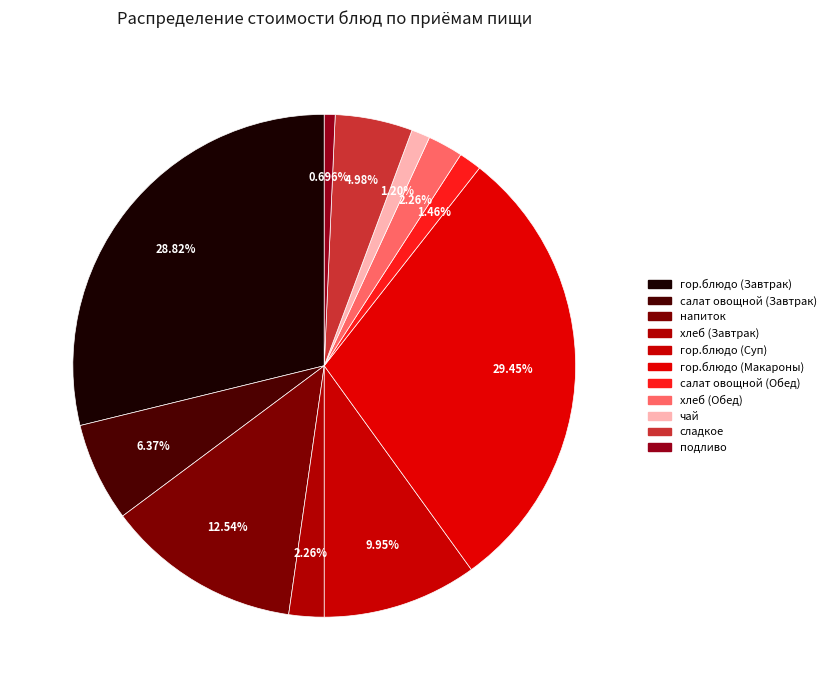

Do гор.блюдо (Суп) and салат овощной (Обед) together represent more than half of the pie?

No